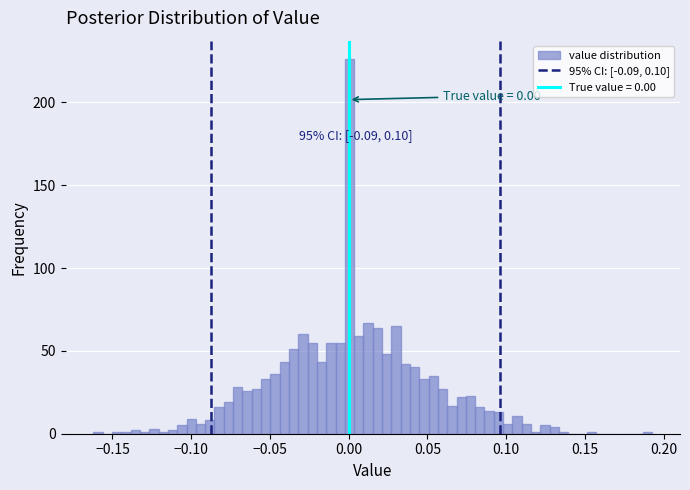

Read against the x-axis, roughly where is the centre of the tallest bar?

0.000